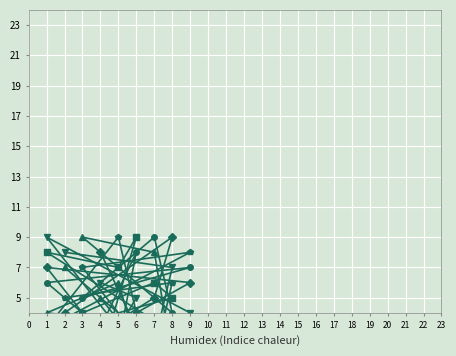

Is the value of col_3 at 4 greater than the value of col_2 at 5?

No